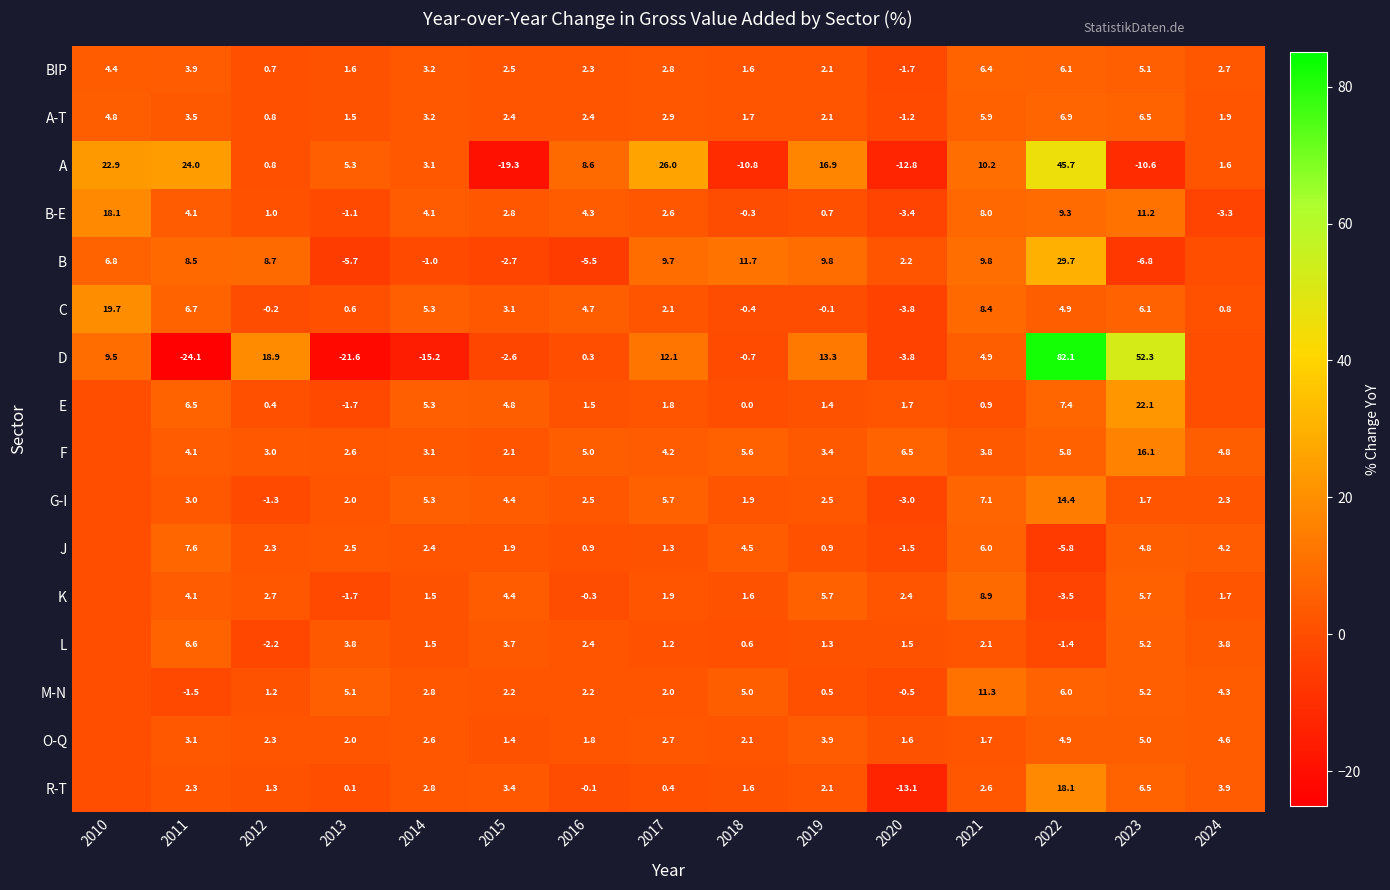

Rank the series at 2017 from highest to lowest value.

A, D, B, G-I, F, A-T, BIP, O-Q, B-E, C, M-N, K, E, J, L, R-T